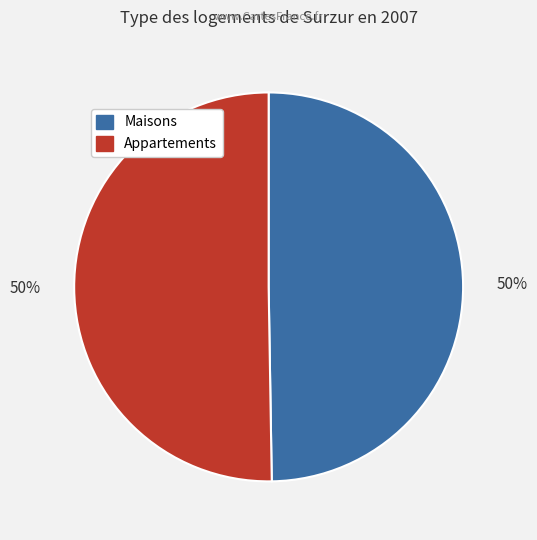

To the nearest percent, what is the average slice percentage?

50%